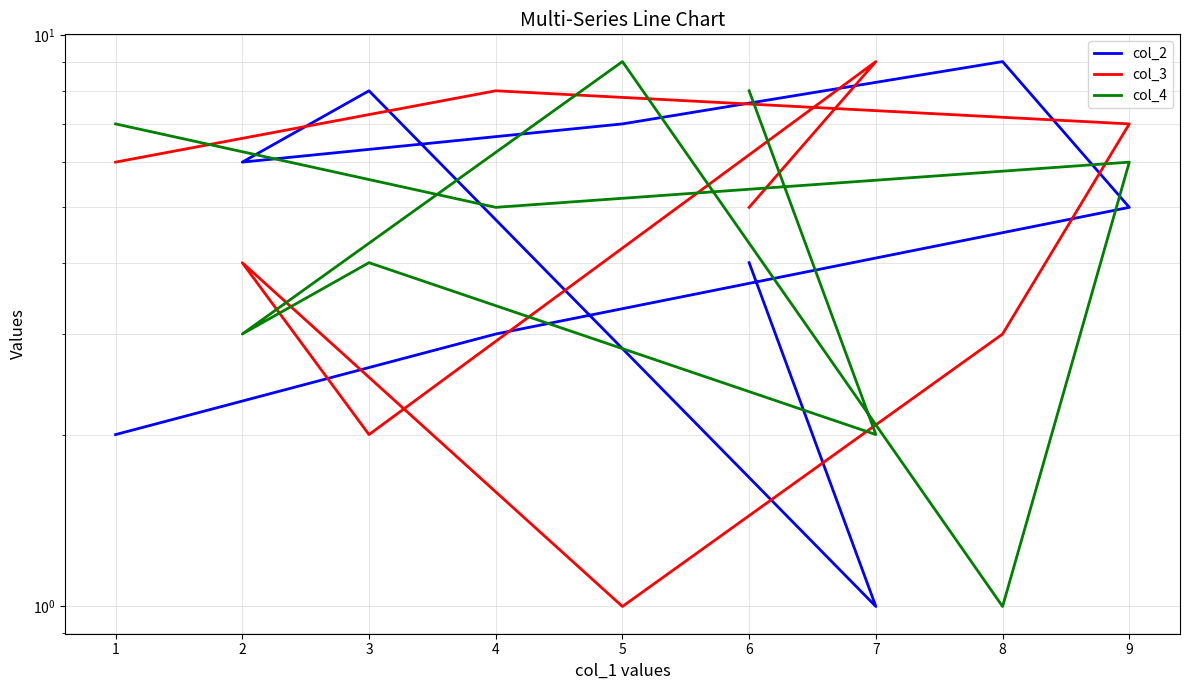

Where do col_3 and col_4 first cross each other?

1 and 4